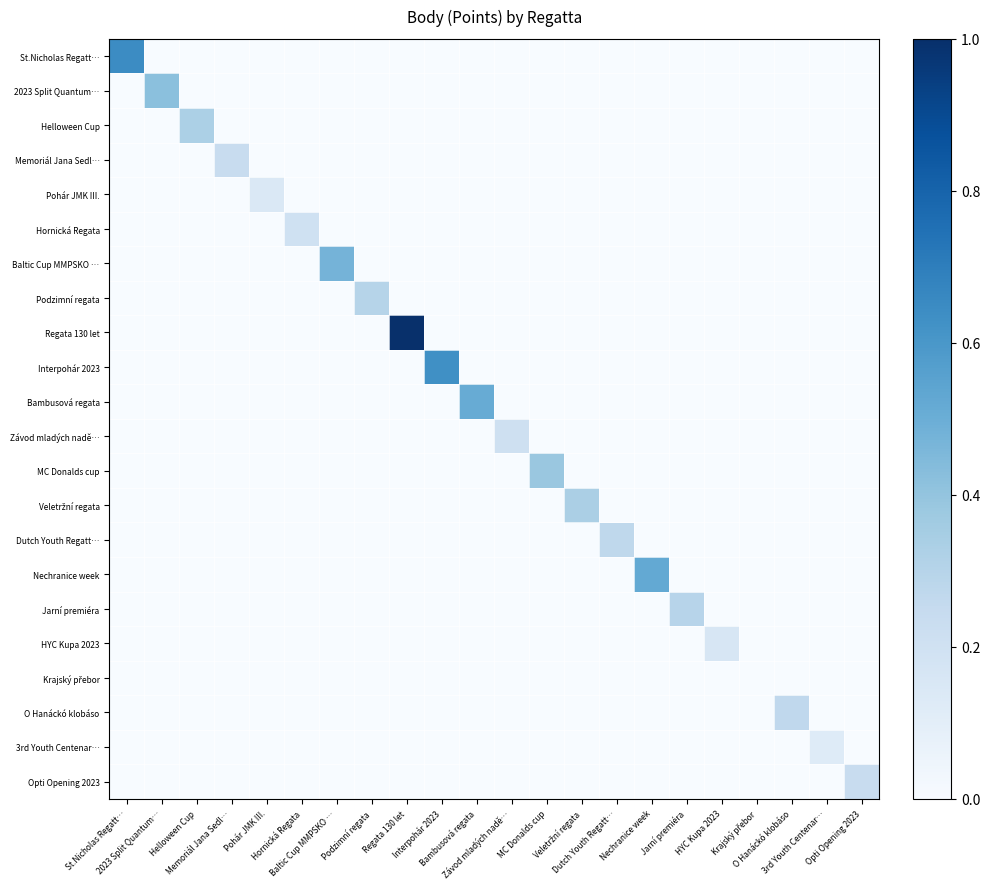

Which label corresponds to the largest value in the chart?

Regata 130 let